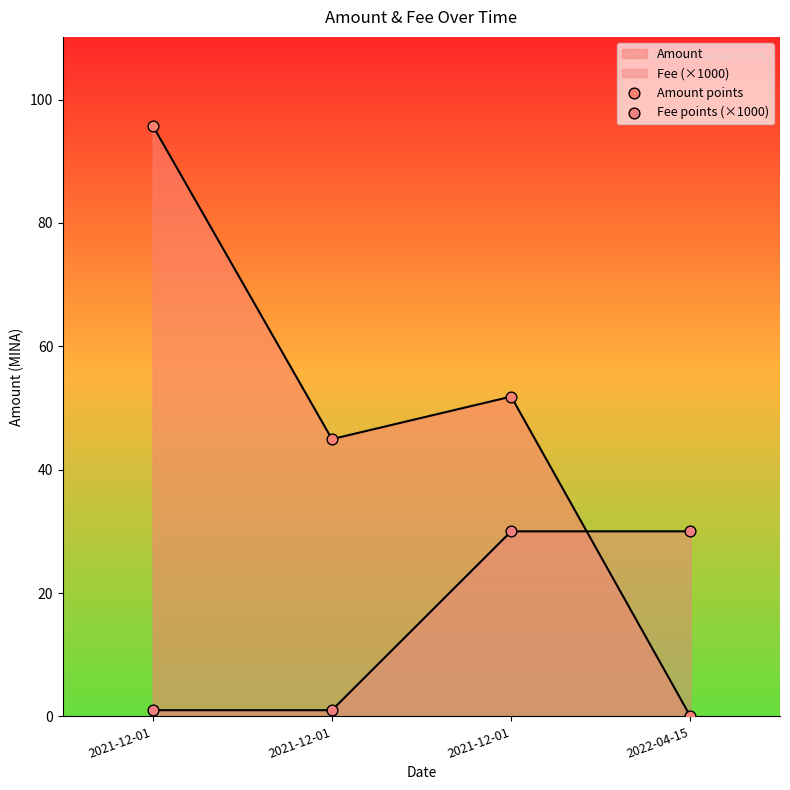

Which series reaches the maximum Y coordinate?

Amount points